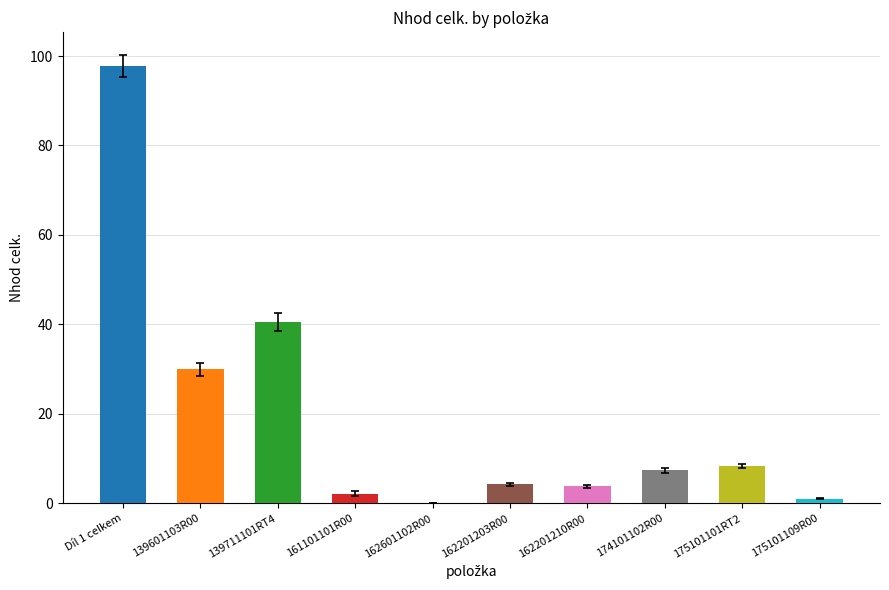

What is the average value?

19.6